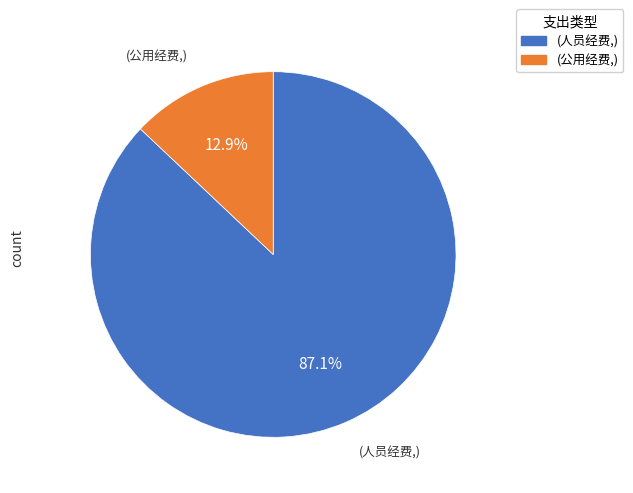

Is there a majority slice in this chart?

Yes